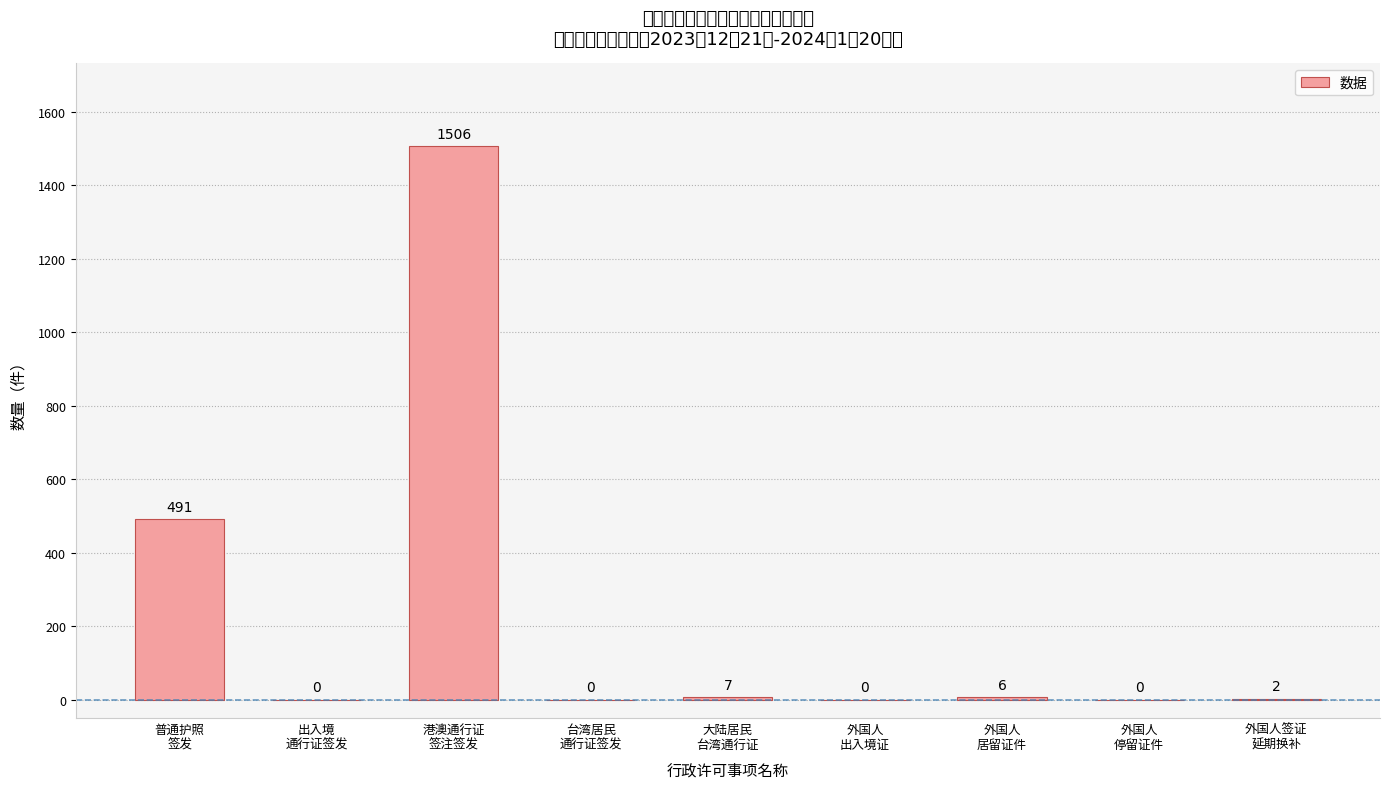

What is the greatest value displayed?

1506